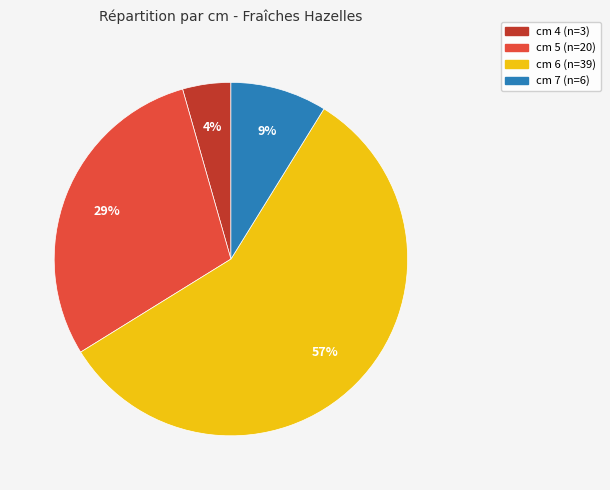

To the nearest percent, what is the average slice percentage?

25%